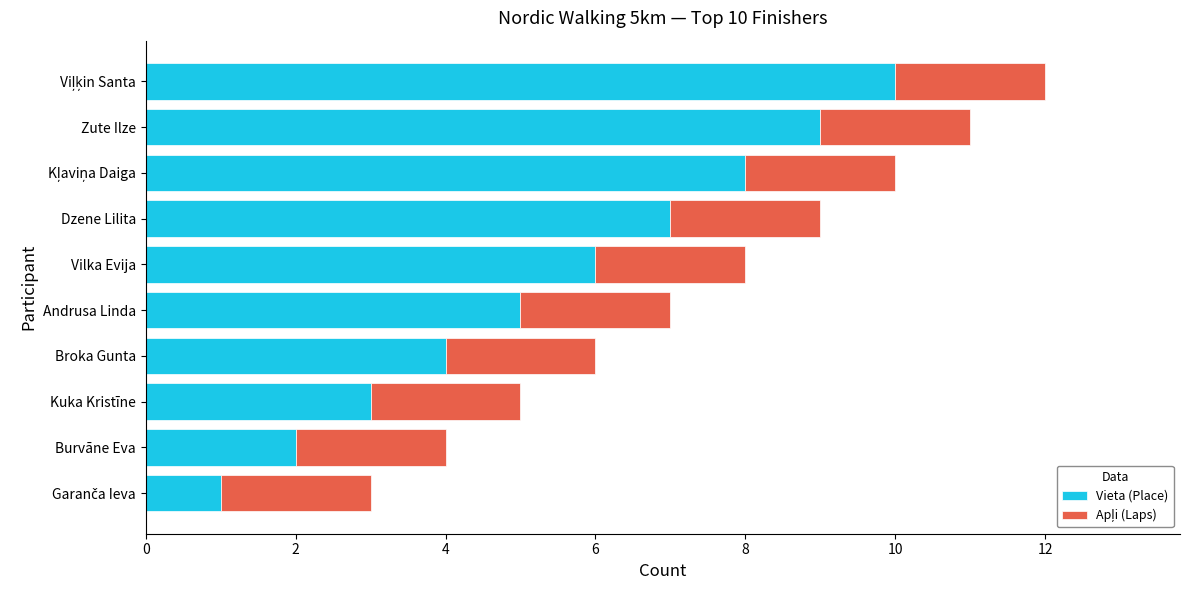

What is the total value across all series at Broka Gunta?

6